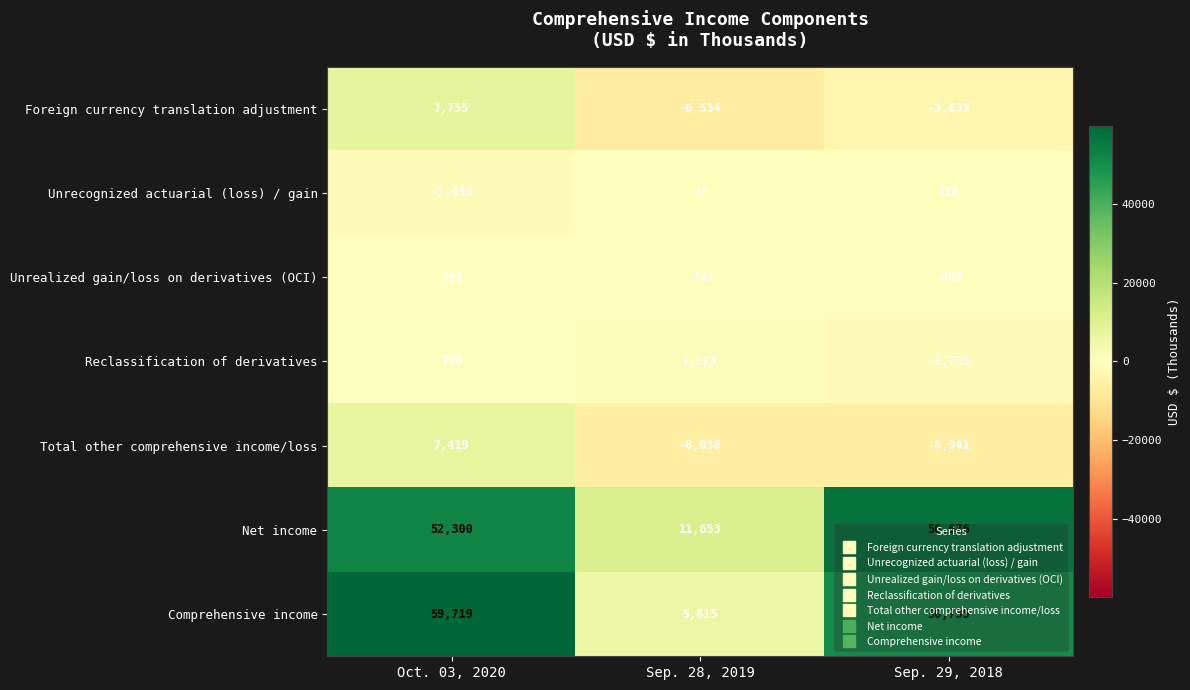

What is the difference between the highest and lowest values at Sep. 28, 2019?

18187